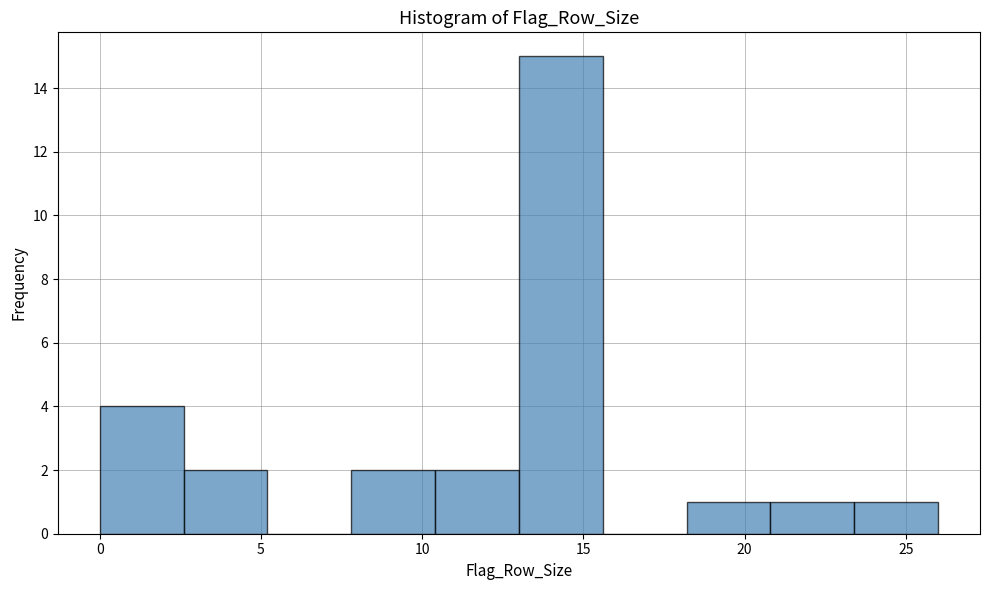

Reading left to right, transcribe this chart: for each bar, give the range it covers on the x-axis and its height. Neither the bar edges nor the heights are printed on the chart, so give them approximately, as read against the axes.

0.0 to 2.6: 4
2.6 to 5.2: 2
5.2 to 7.8: 0
7.8 to 10.4: 2
10.4 to 13.0: 2
13.0 to 15.6: 15
15.6 to 18.2: 0
18.2 to 20.8: 1
20.8 to 23.4: 1
23.4 to 26.0: 1